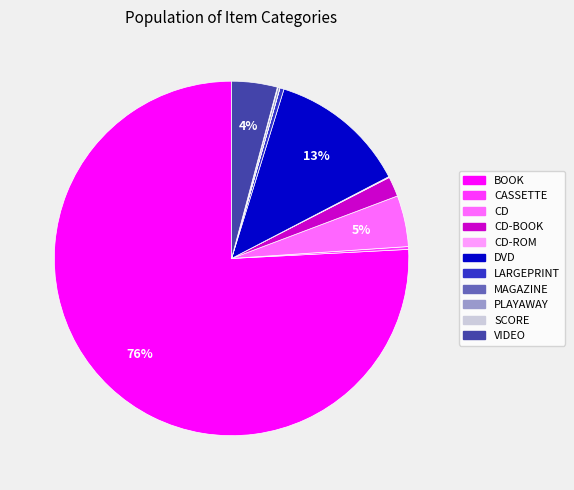

Is there any slice that represents more than half of the pie?

Yes